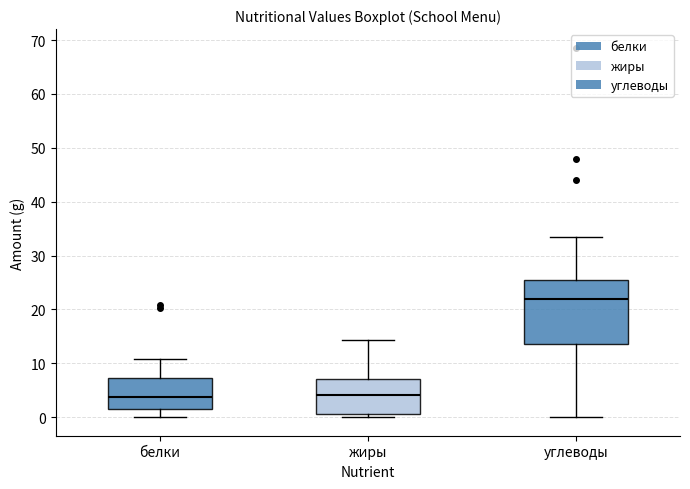

Where is the lower edge of the box for углеводы on the y-axis? The values are not printed on the chart, so give them approximately, as read against the axis.

14